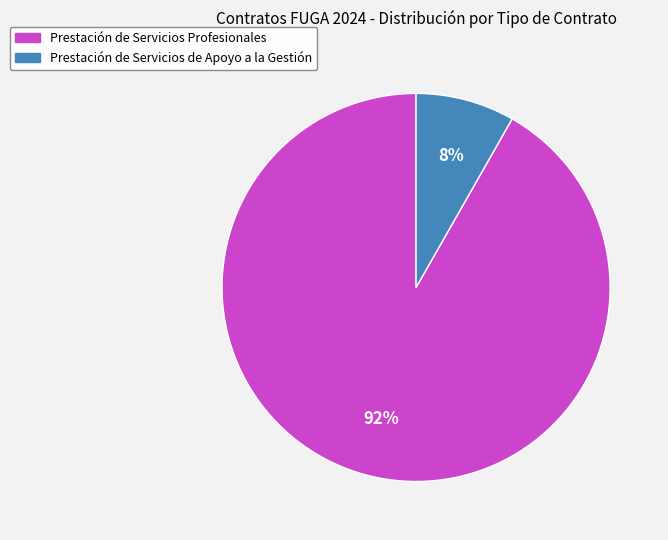

What percentage is the Prestación de Servicios de Apoyo a la Gestión slice, to the nearest percent?

8%